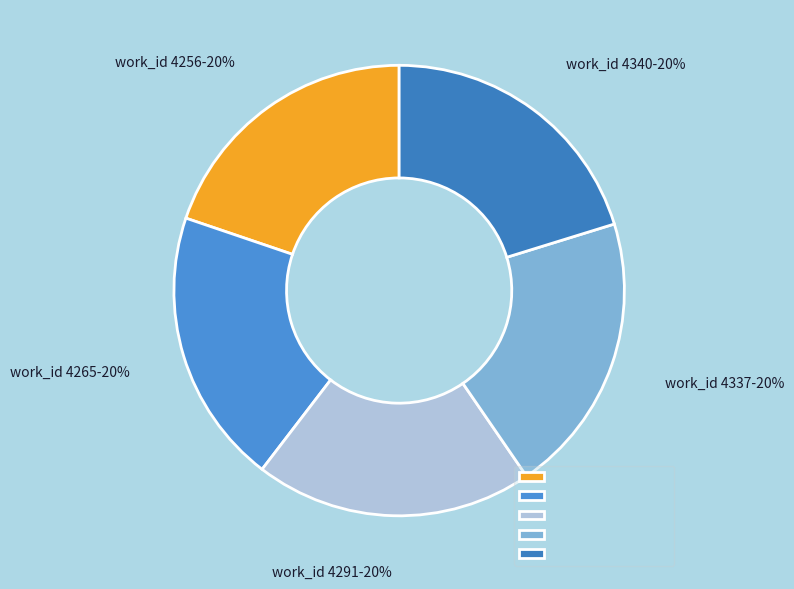

Does any single category account for the majority?

No